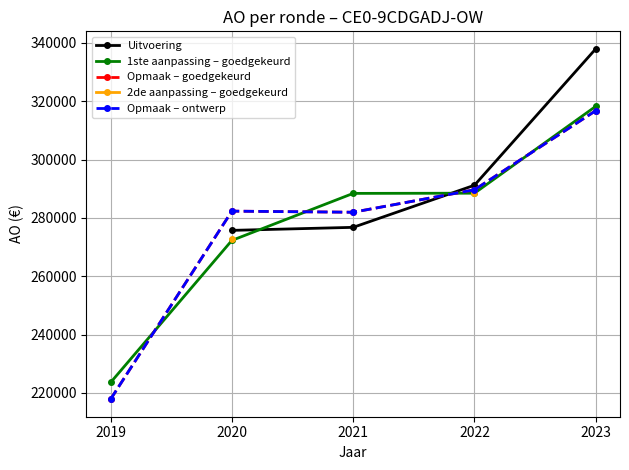

In Opmaak – ontwerp, how many points are higher than both neighbors (excluding endpoints)?

1